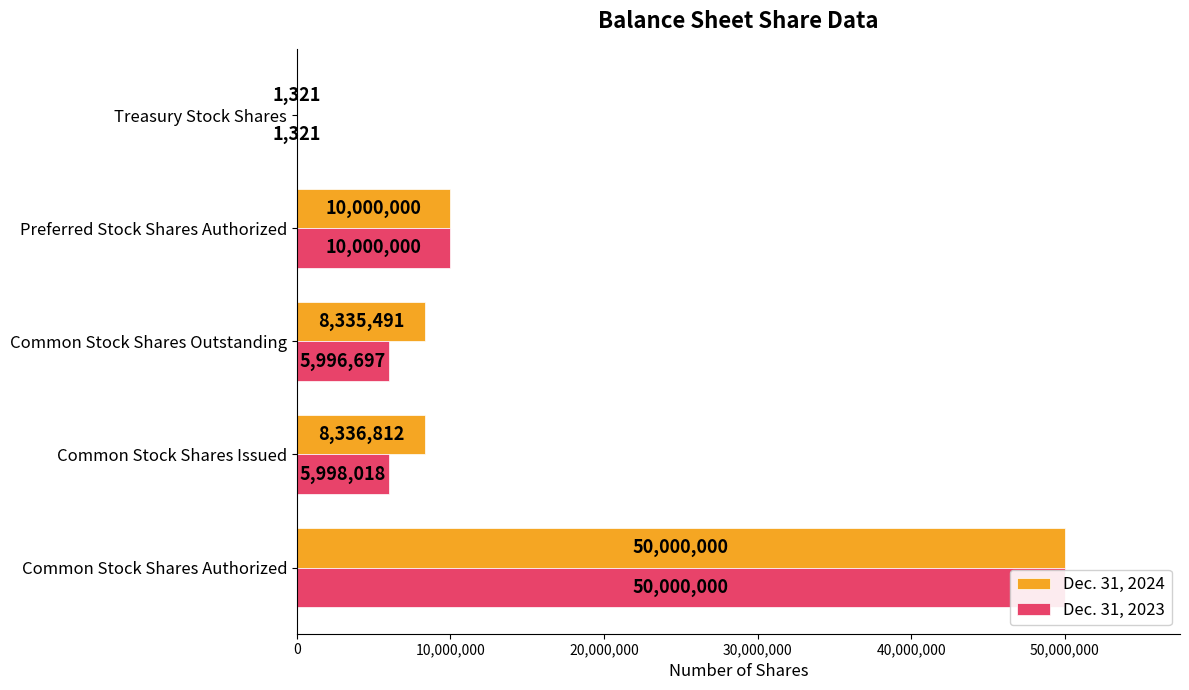

What is the label of the 4th bar from the right?

Common Stock Shares Issued